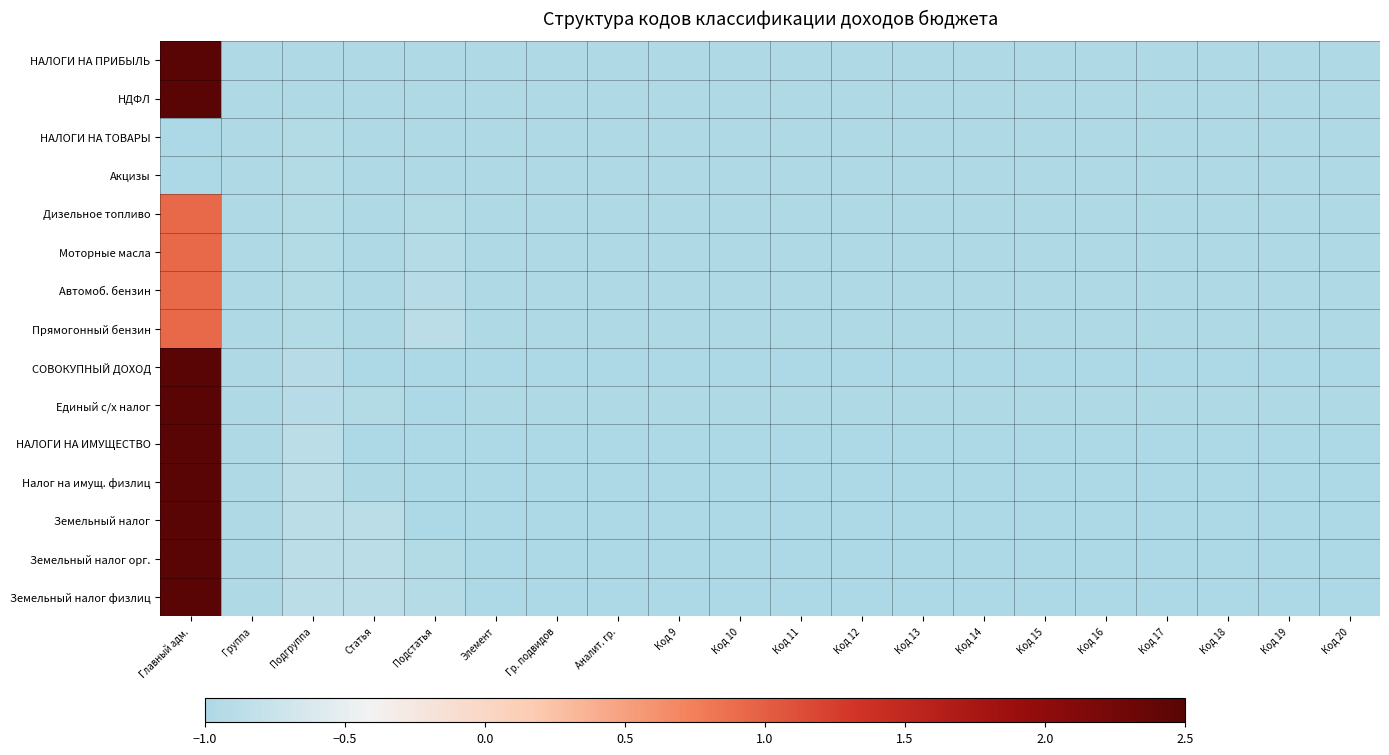

At how many categories does at least one series exceed 1?

1